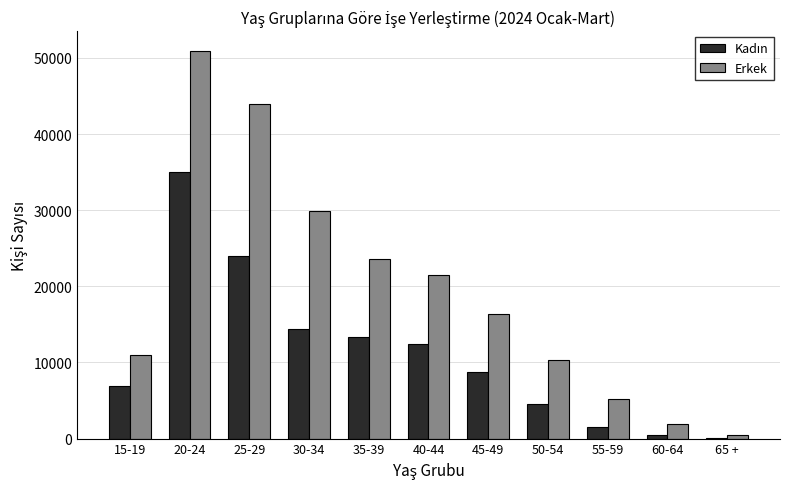

The value of Erkek at 45-49 is 10961. True or false?

False